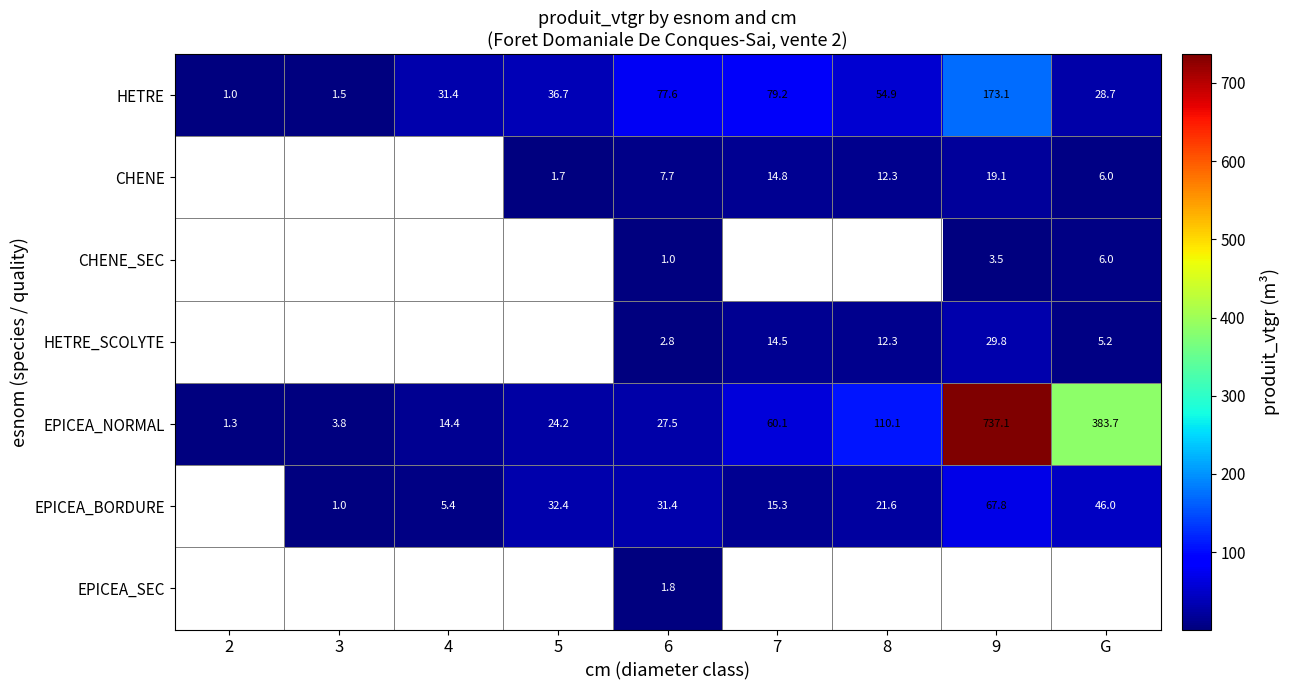

At how many categories does at least one series exceed 141?

2